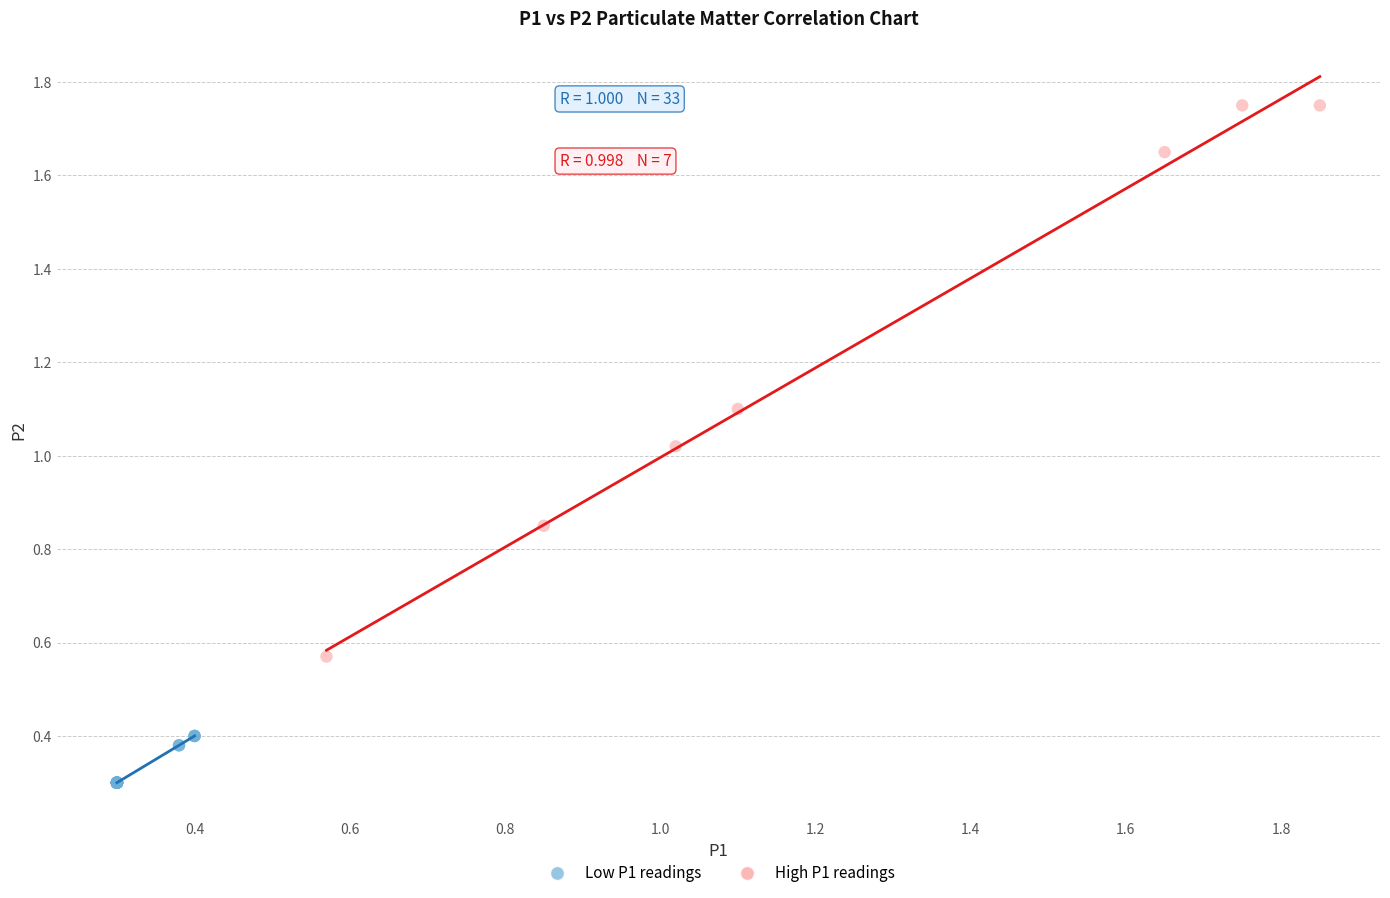

Which series reaches the minimum Y coordinate?

Low P1 readings